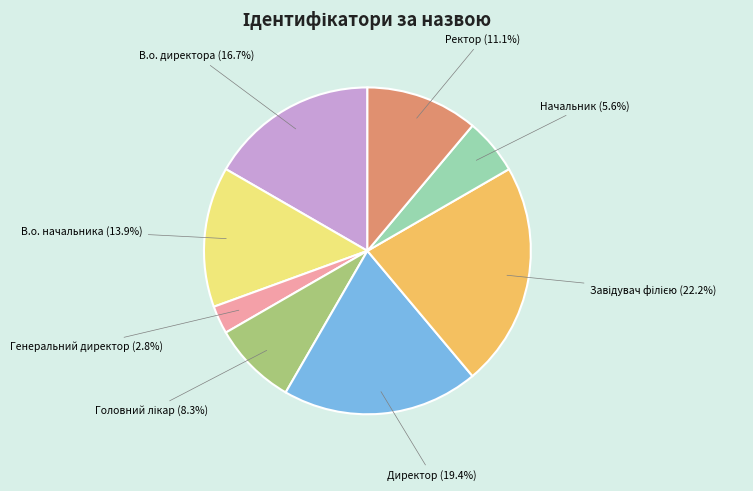

The Директор slice represents 19% of the pie. True or false?

True